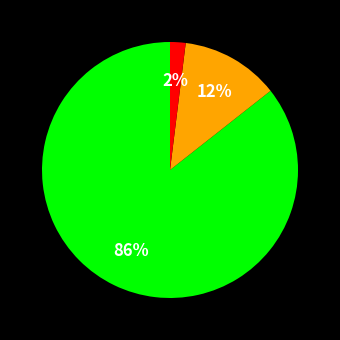

To the nearest percent, what is the difference between the largest and smallest slice percentages?

84%